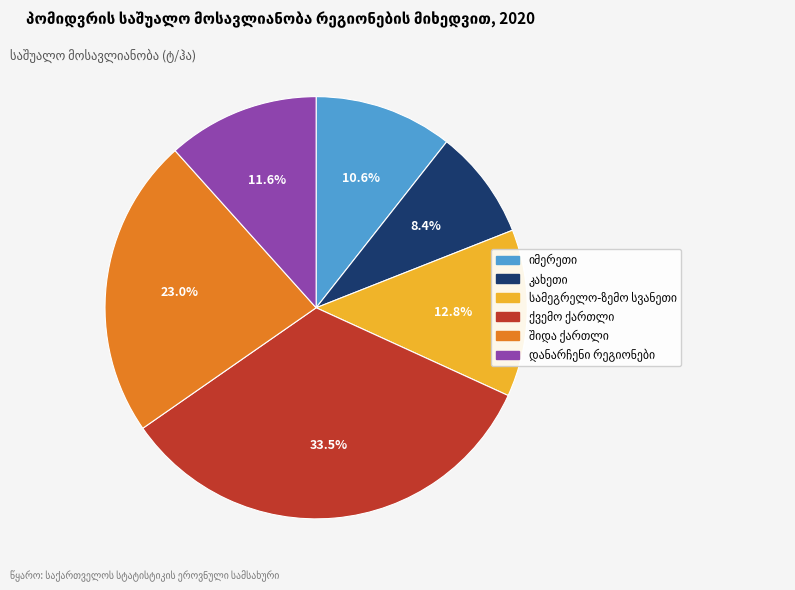

Is there a majority slice in this chart?

No